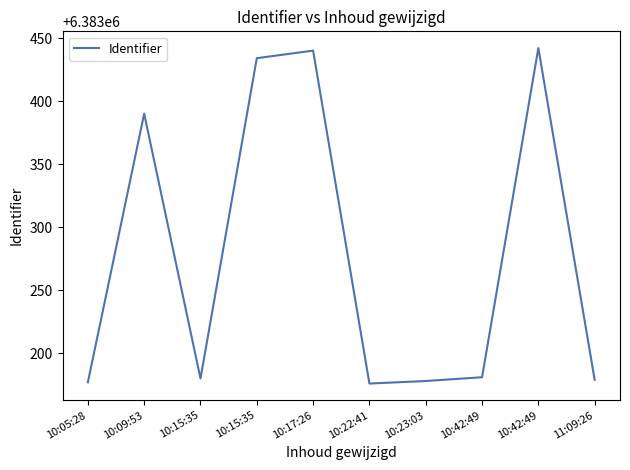

How many lines are shown in the chart?

1